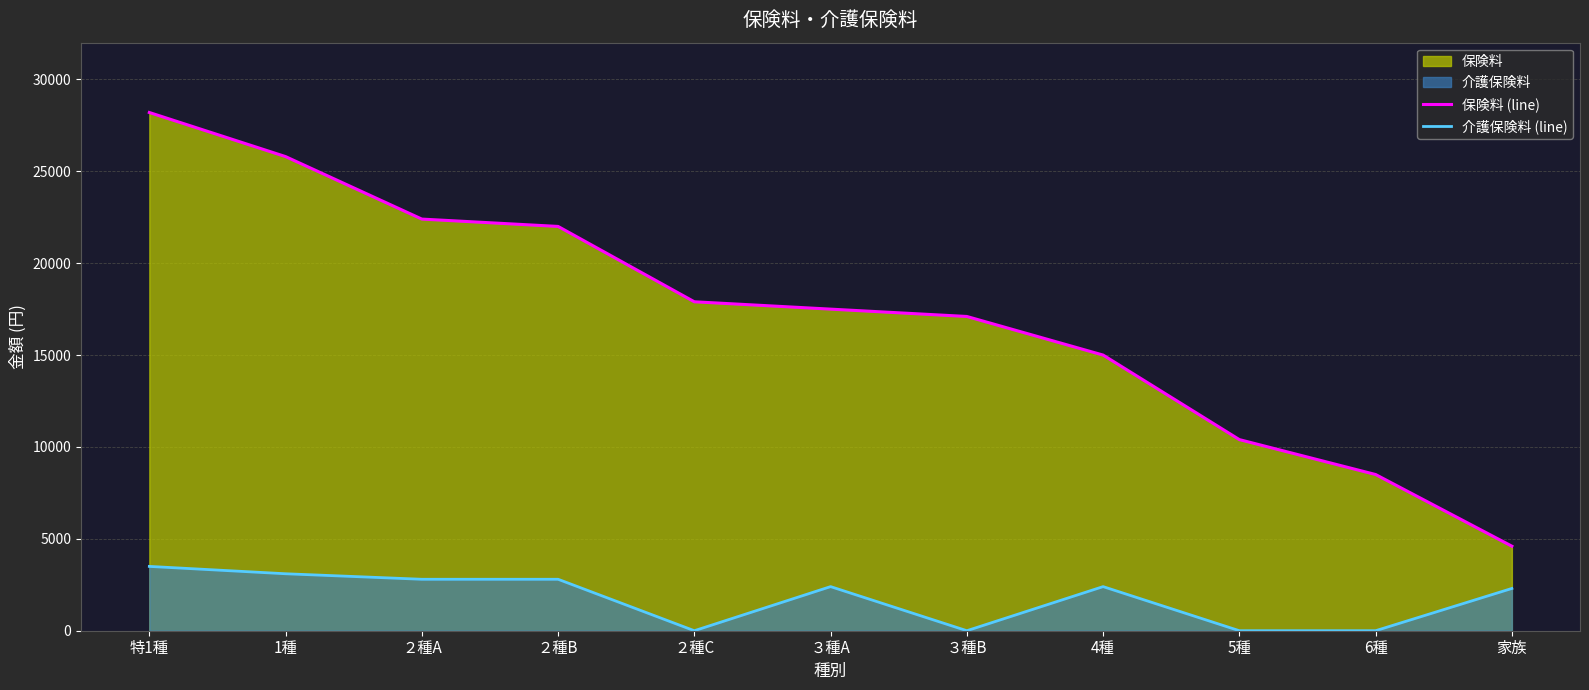

What is the spread (max minus min) of values at 4種?

12600